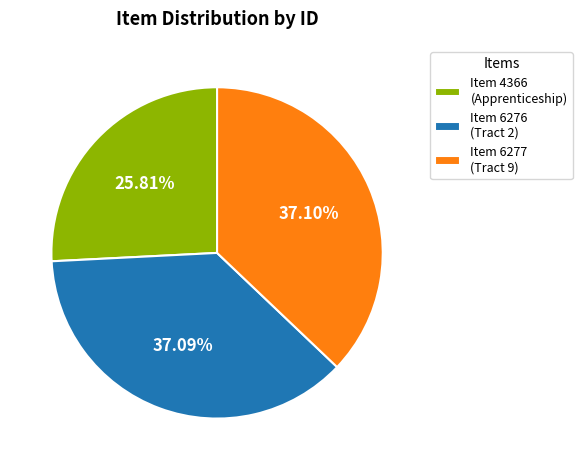

How many slices are in this pie chart?

3